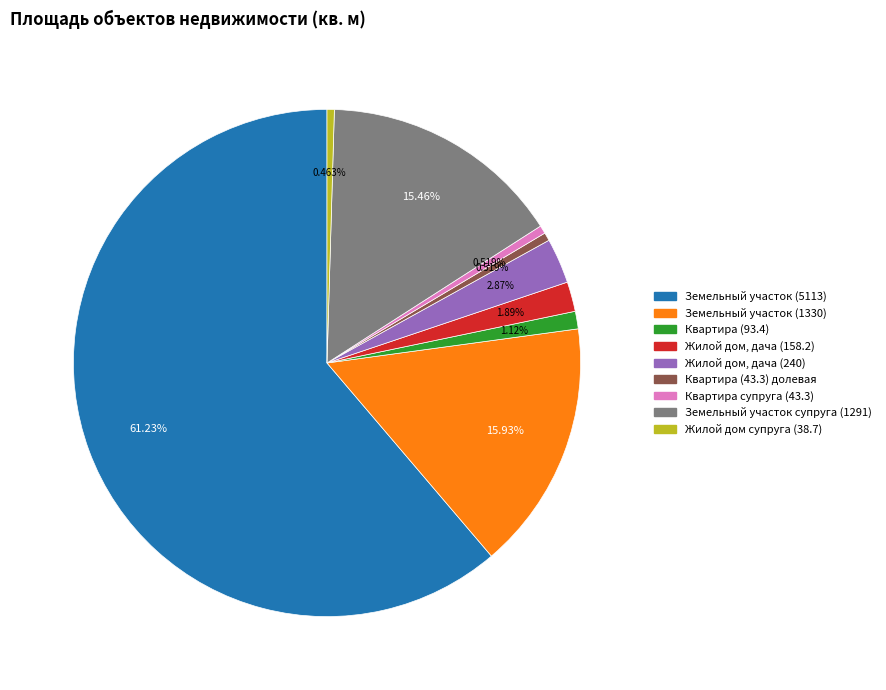

Which has a higher value, Жилой дом, дача (158.2) or Жилой дом, дача (240)?

Жилой дом, дача (240)